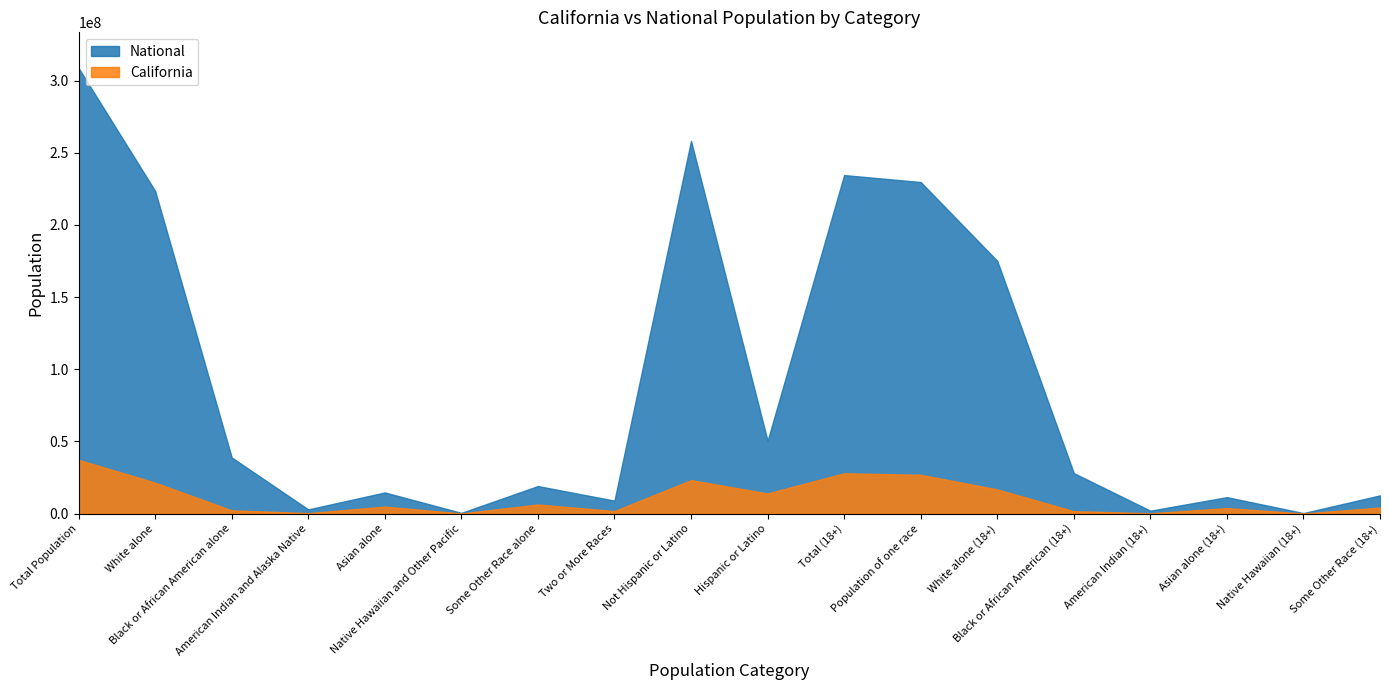

What is the average value of the National series?

90013748